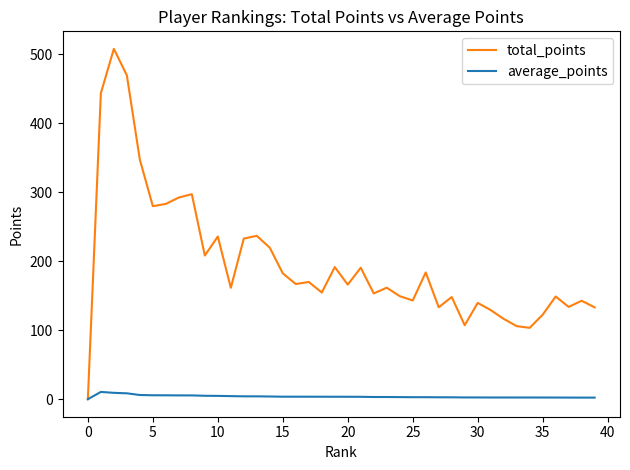

List the series in order of their peak value, highest first.

total_points, average_points